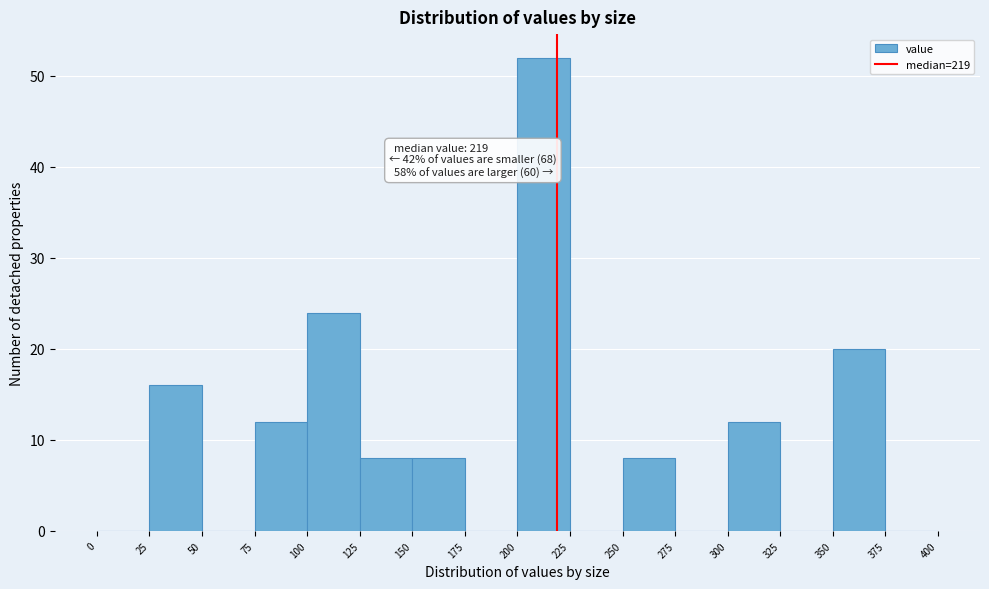

Which range on the x-axis has the tallest bar?

200 to 225